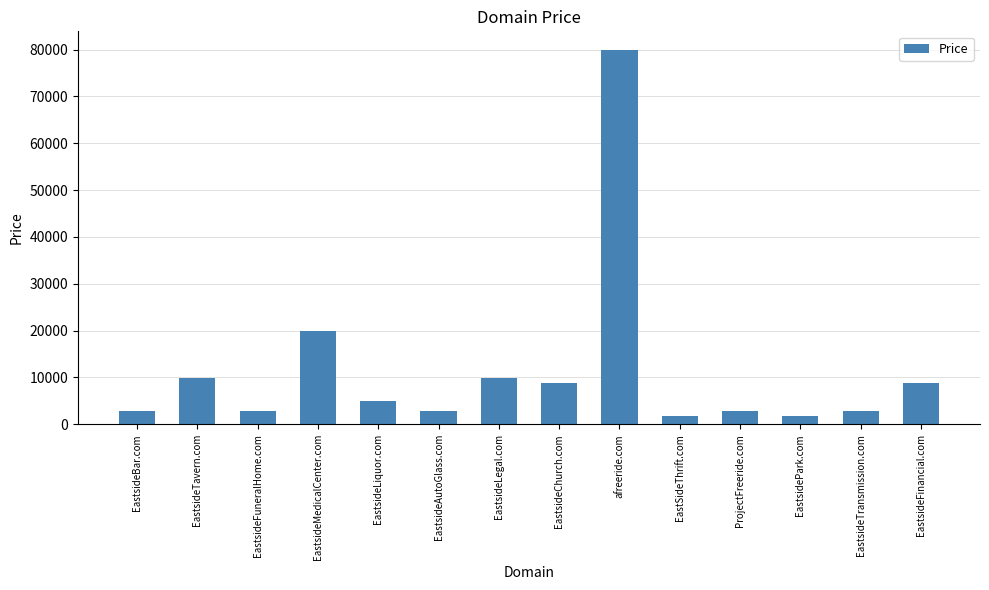

What is the maximum value shown in the chart?

79888